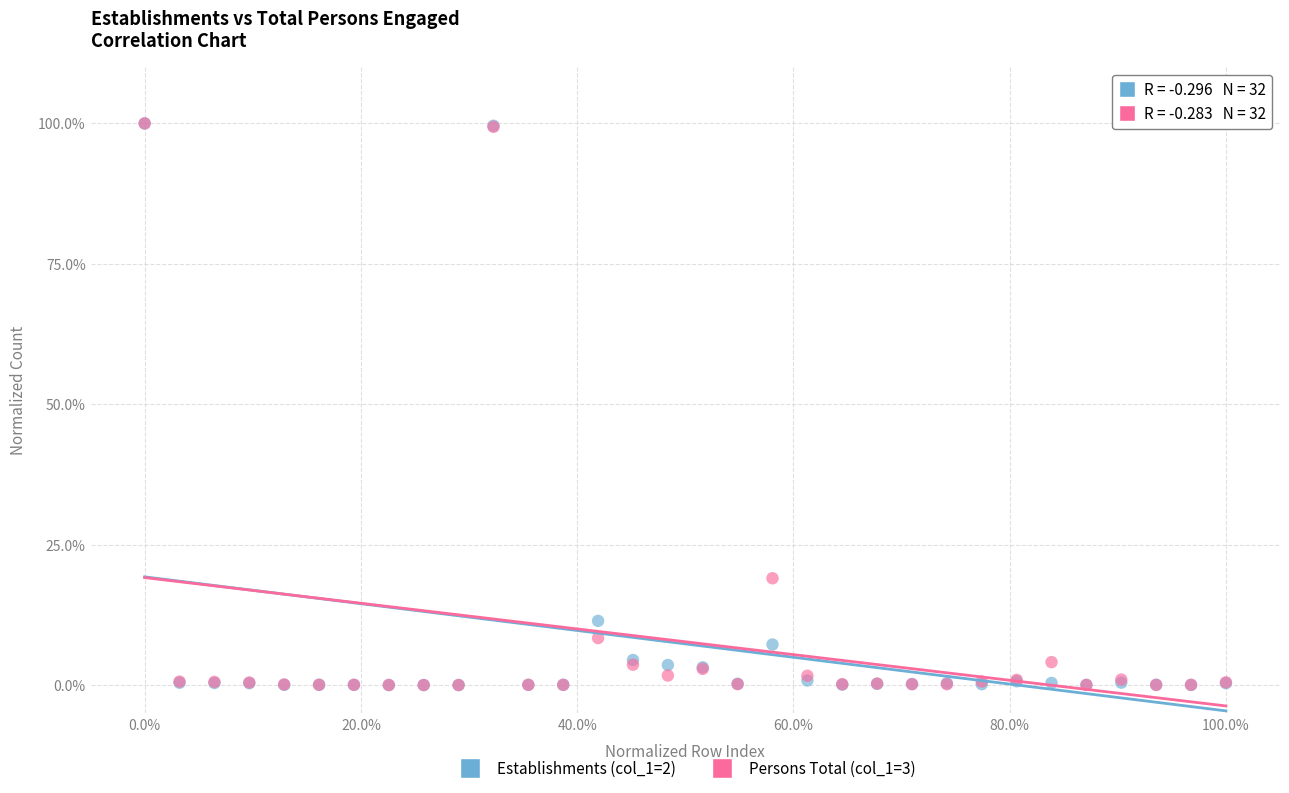

Across all series, what Y value is closest to 50?

19.0